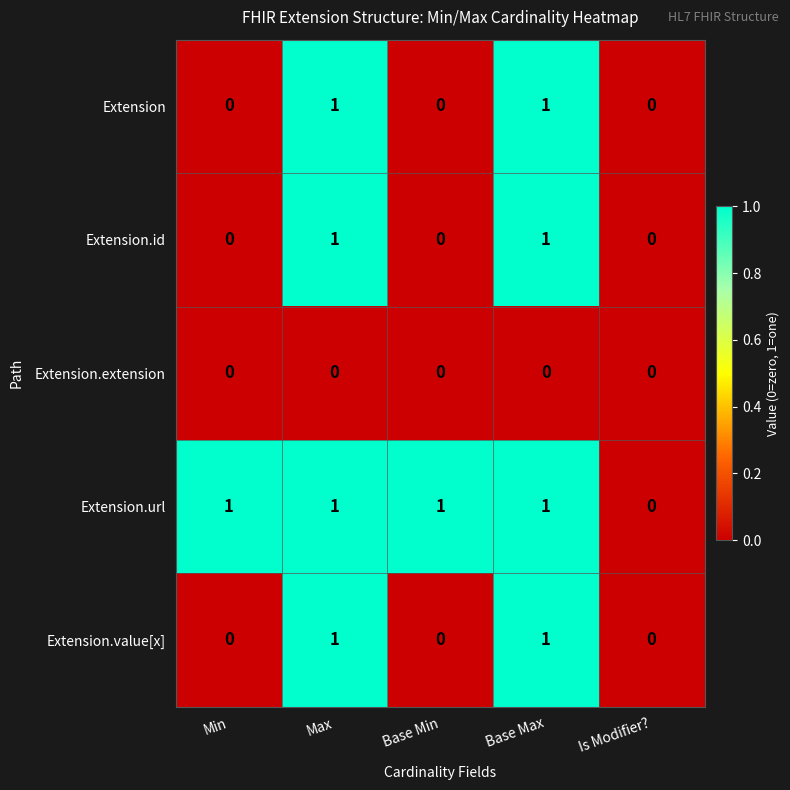

Is it true that Extension equals 1 at Max?

True